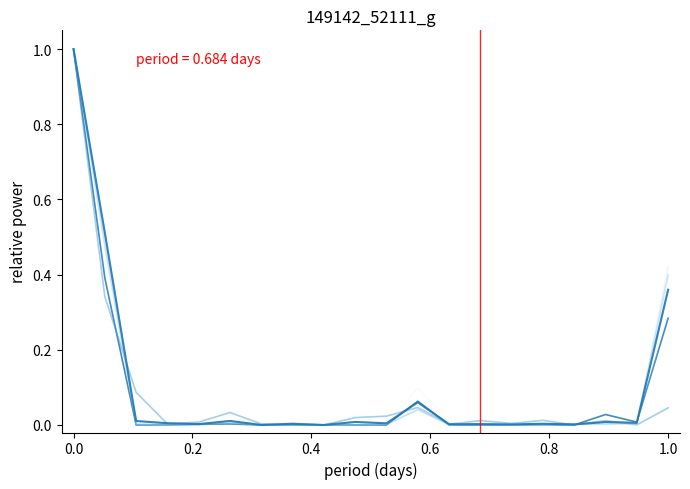

Does the chart have visible grid lines?

No